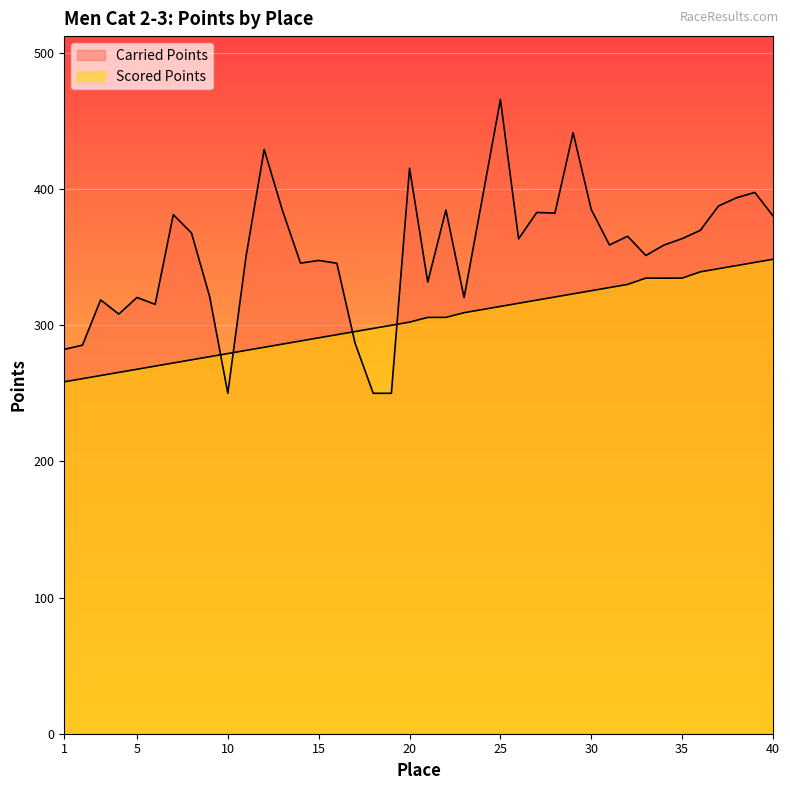

At which label does Carried Points first exceed 363?

7